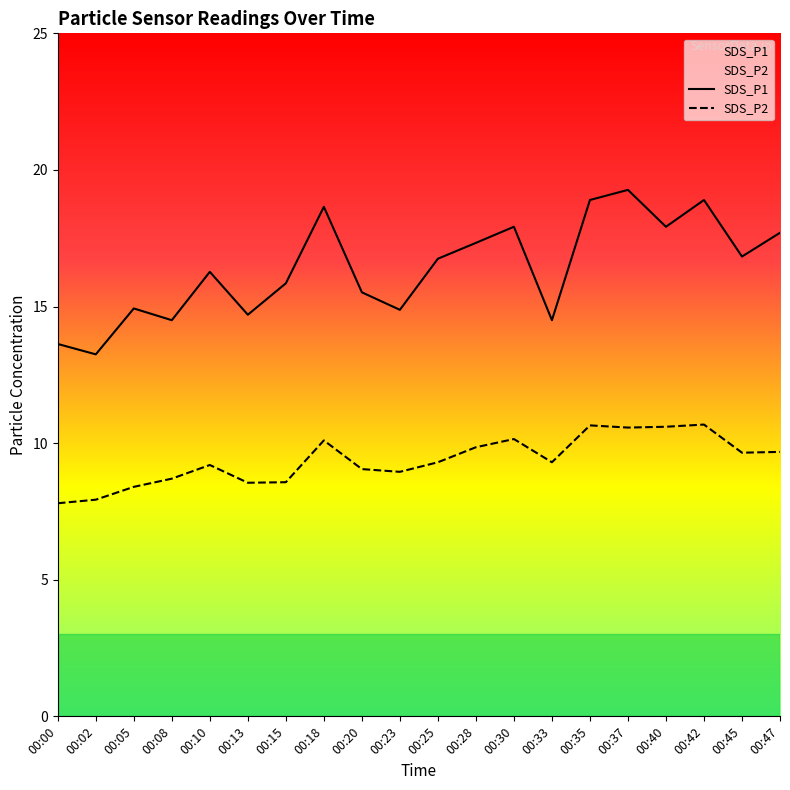

True or false: SDS_P2 and SDS_P1 cross at least once.

False